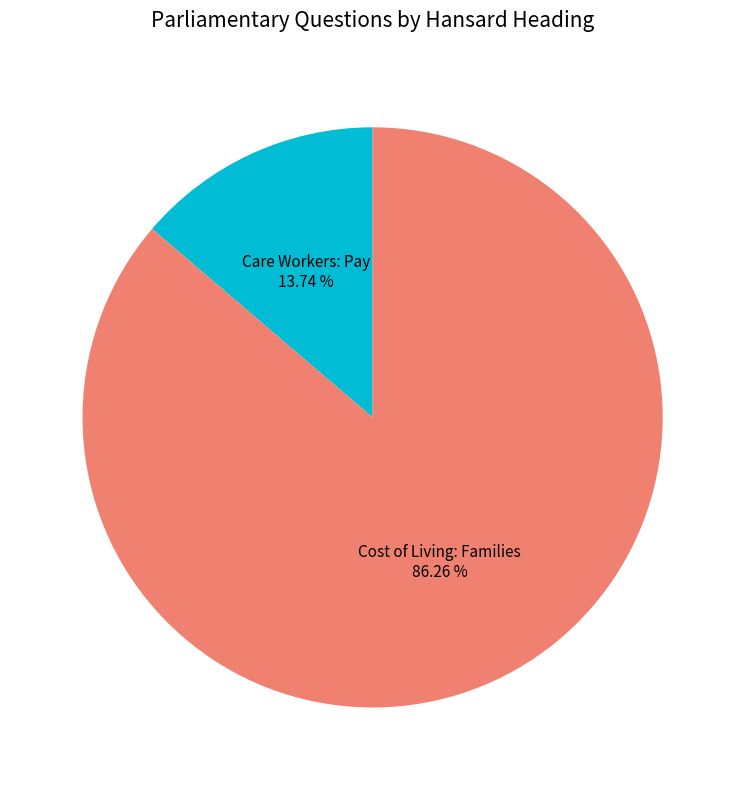

Count the number of slices in the pie.

2